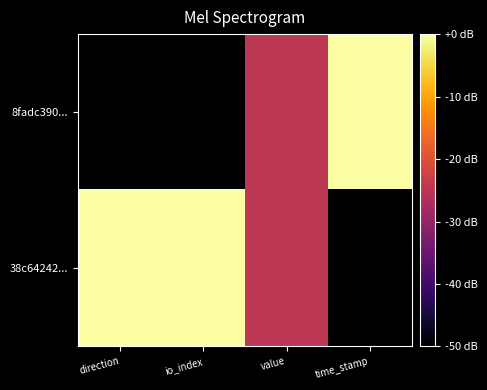

Reading right to left, what are all the values shown in this chart?

8fadc390...: time_stamp=0	value=-25	io_index=-50	direction=-50
38c64242...: time_stamp=-50	value=-25	io_index=0	direction=0